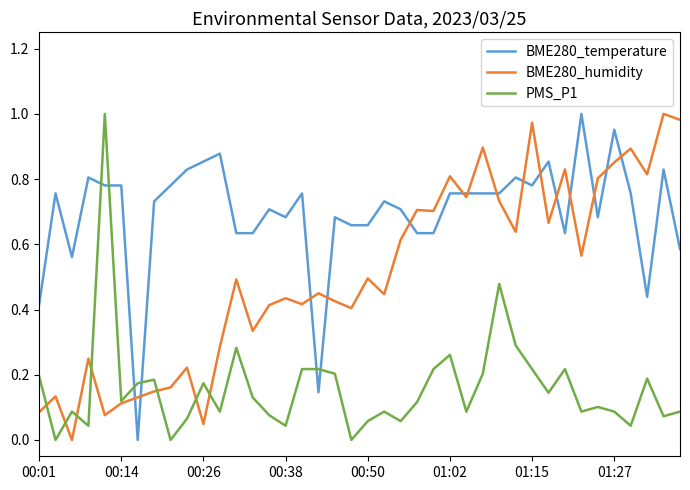

List the series in order of their overall mean, lowest first.

PMS_P1, BME280_humidity, BME280_temperature